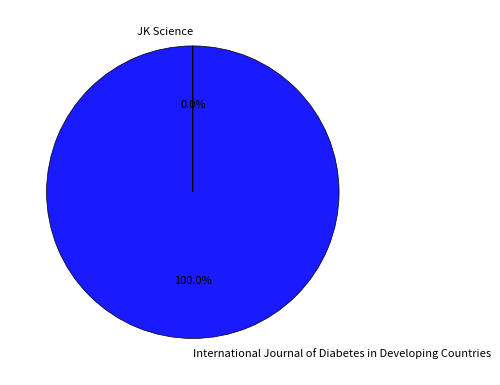

Is International Journal of Diabetes in Developing Countries the majority of the pie?

Yes